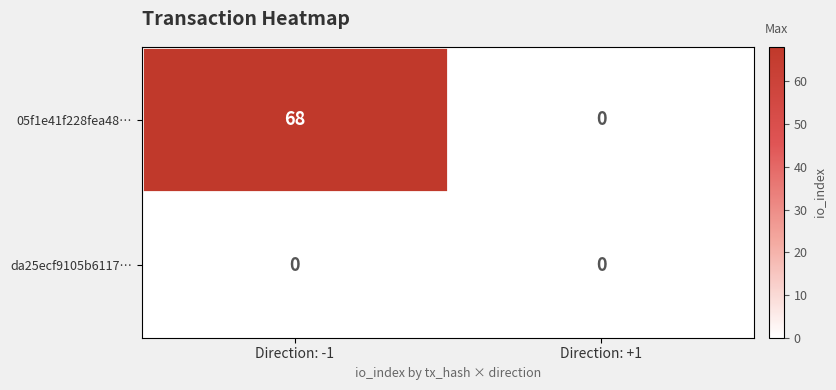

What is the average value of the 05f1e41f228fea48… series?

34